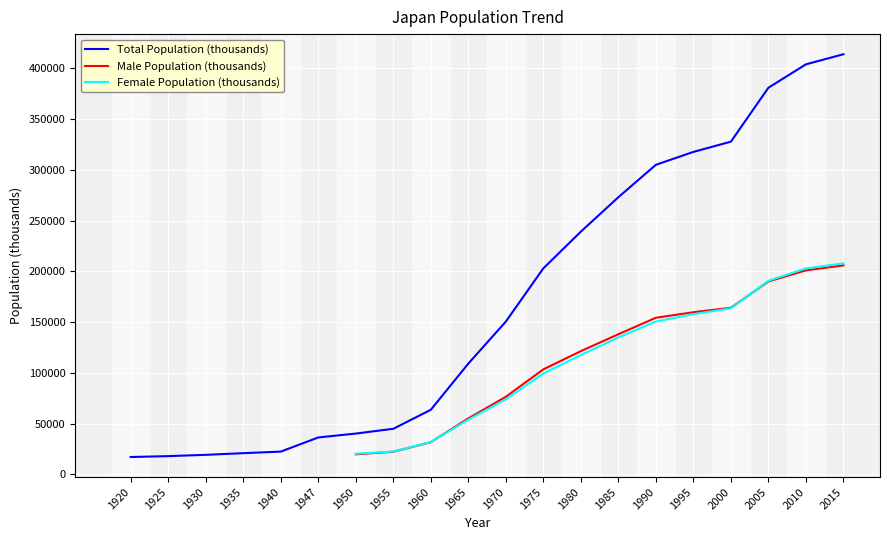

Is it true that Female Population (thousands) equals 210914 at 1980?

False